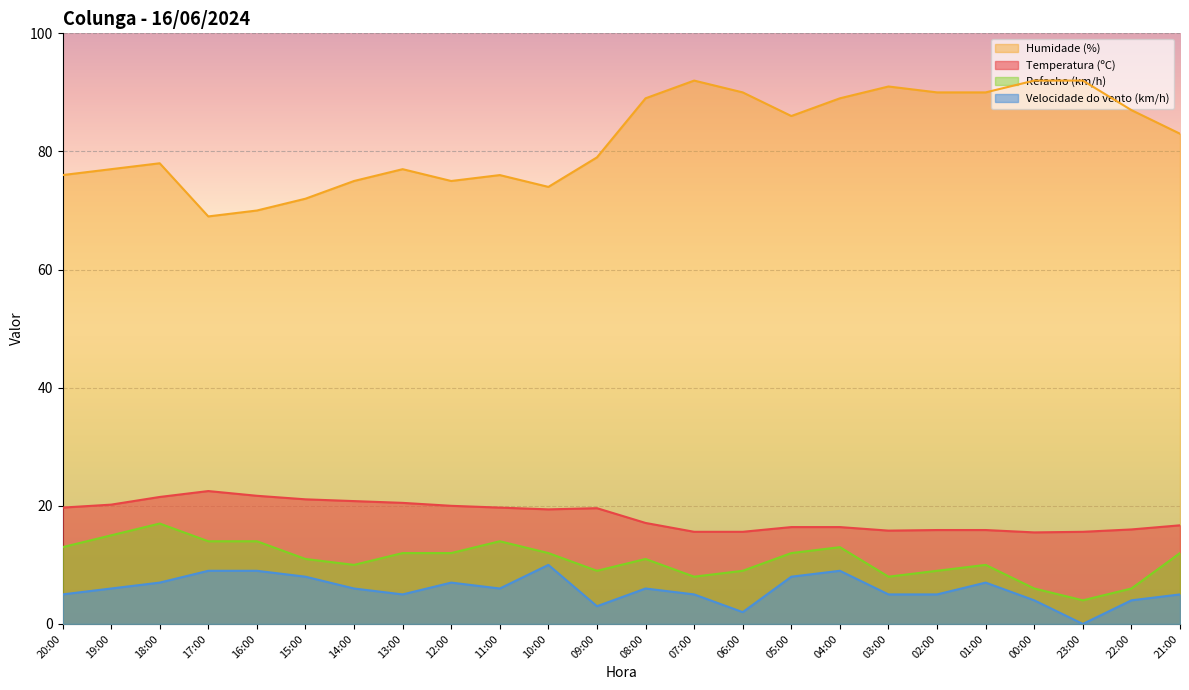

The value of Velocidade do vento (km/h) at 02:00 is 5.0. True or false?

True